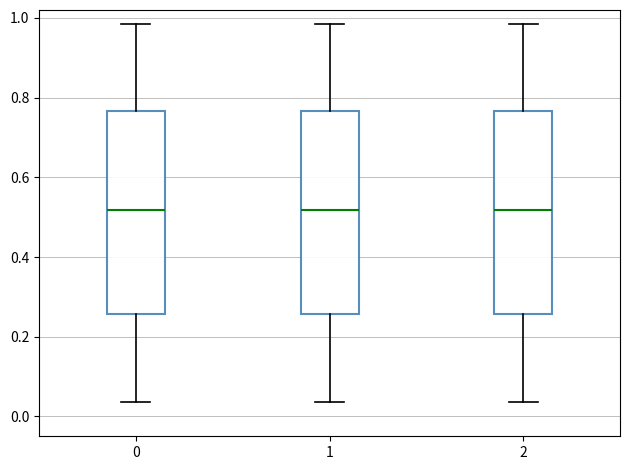

Where does the upper whisker of the box at x = 0 end on the y-axis? The values are not printed on the chart, so give them approximately, as read against the axis.

0.98